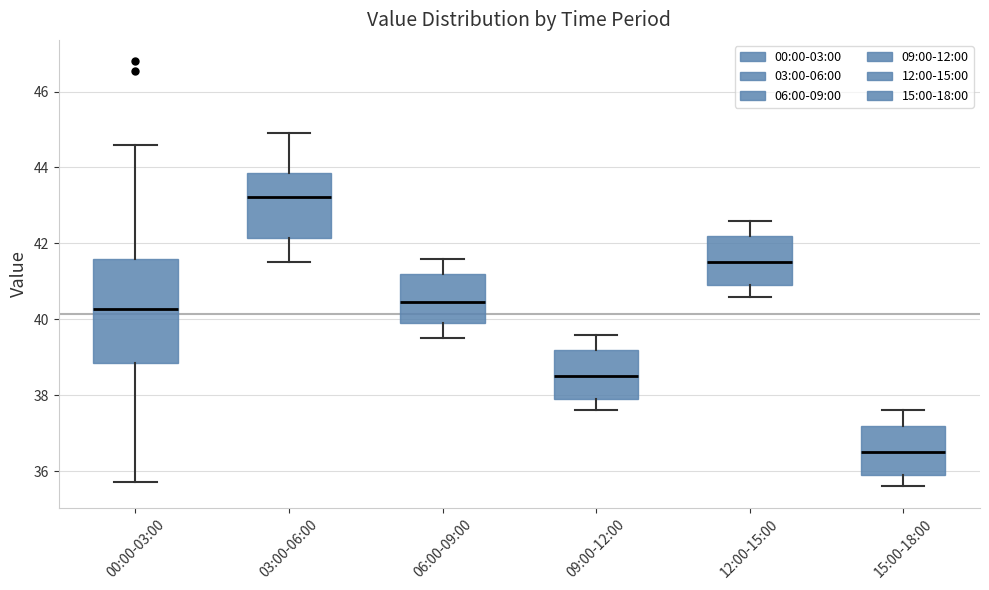

Reading left to right, transcribe this box plot: for each box, give where its median line is, the range the box spans, and where its two whiskers end, as read against the y-axis. The values are not printed on the chart, so give them approximately, as read against the axis.

00:00-03:00: median 40.2, box 38.8 to 41.6, whiskers 35.8 to 44.6
03:00-06:00: median 43.2, box 42.2 to 43.8, whiskers 41.6 to 45.0
06:00-09:00: median 40.4, box 40.0 to 41.2, whiskers 39.6 to 41.6
09:00-12:00: median 38.6, box 38.0 to 39.2, whiskers 37.6 to 39.6
12:00-15:00: median 41.6, box 41.0 to 42.2, whiskers 40.6 to 42.6
15:00-18:00: median 36.6, box 36.0 to 37.2, whiskers 35.6 to 37.6